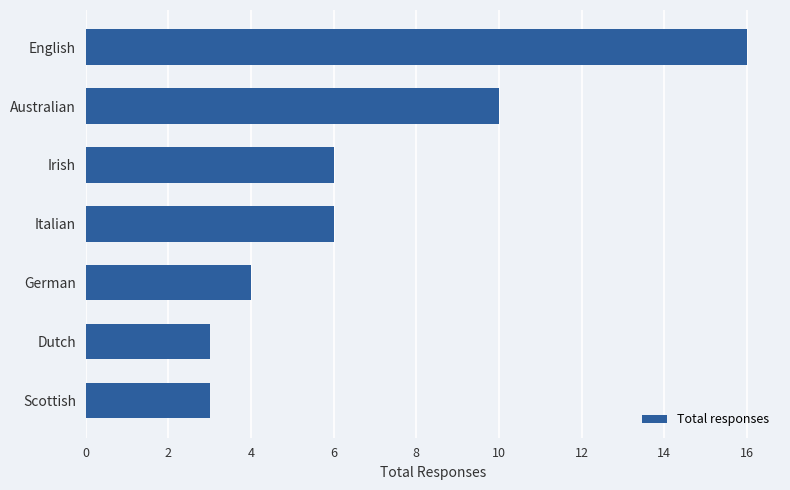

What is the minimum value shown in the chart?

3